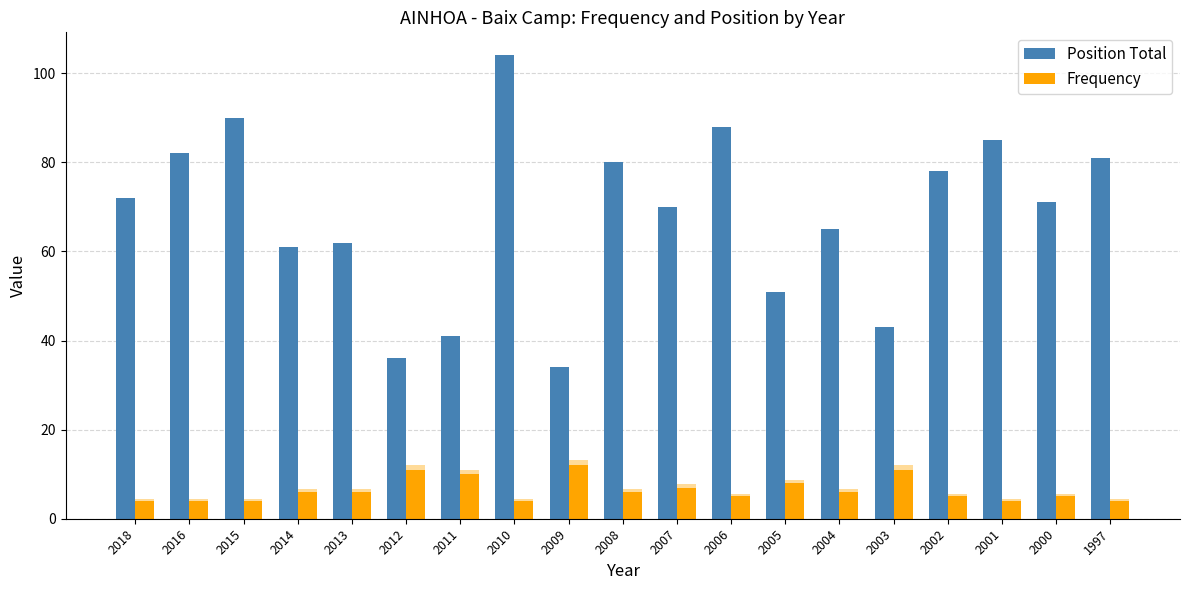

Count the Frequency values in the range 4 to 8.

15